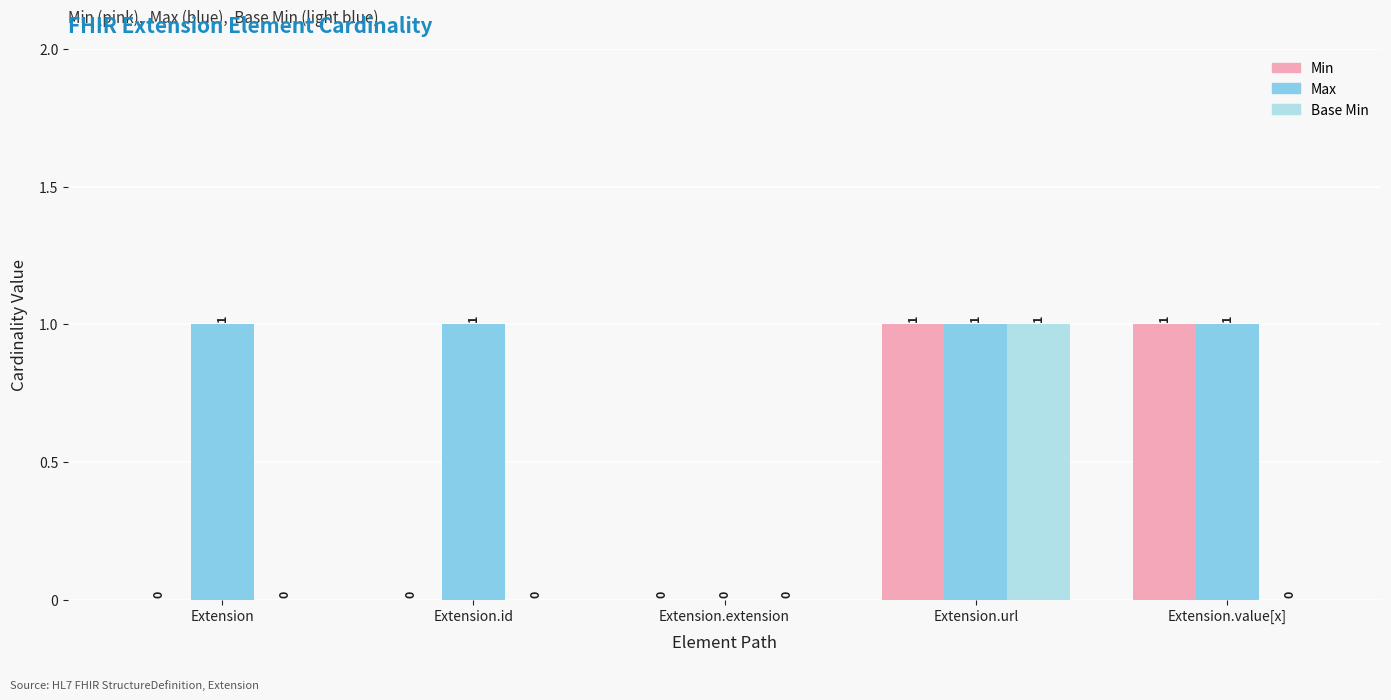

Reading left to right, what are all the values shown in this chart?

Min: Extension=0	Extension.id=0	Extension.extension=0	Extension.url=1	Extension.value[x]=1
Max: Extension=1	Extension.id=1	Extension.extension=0	Extension.url=1	Extension.value[x]=1
Base Min: Extension=0	Extension.id=0	Extension.extension=0	Extension.url=1	Extension.value[x]=0